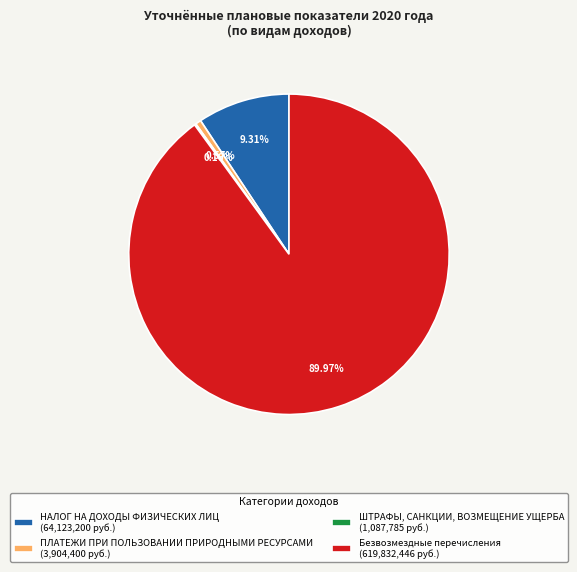

Which slice represents more than half of the pie?

Безвозмездные перечисления